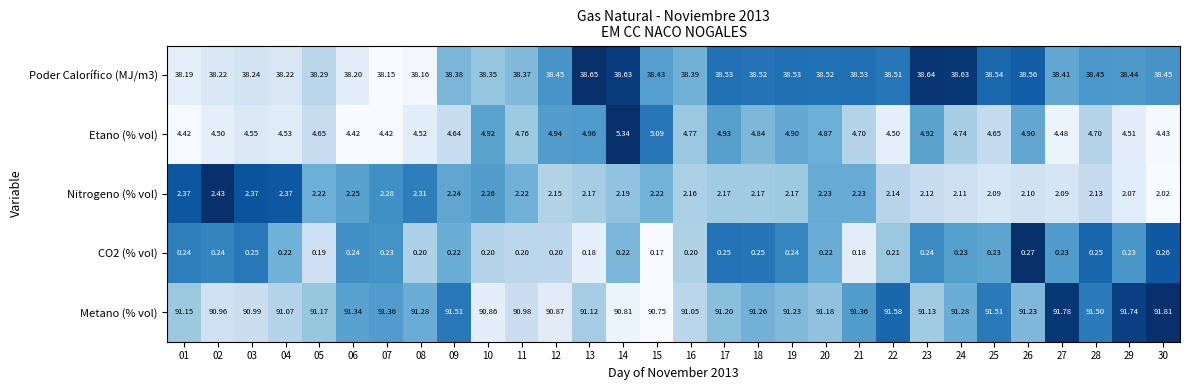

Which series has the largest range (max minus min)?

Metano (% vol)